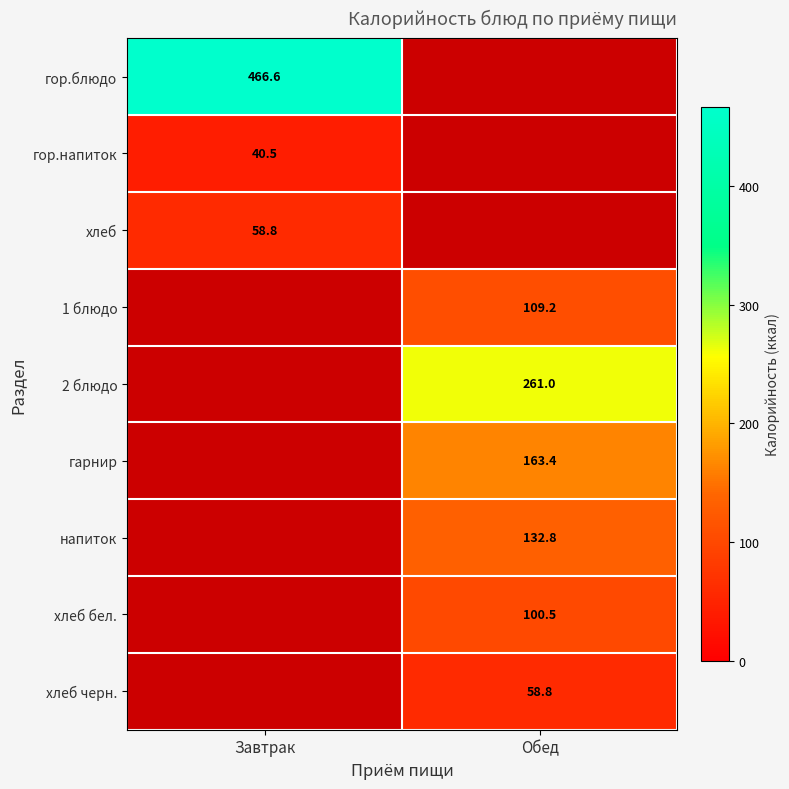

Which series has the largest range (max minus min)?

гор.блюдо